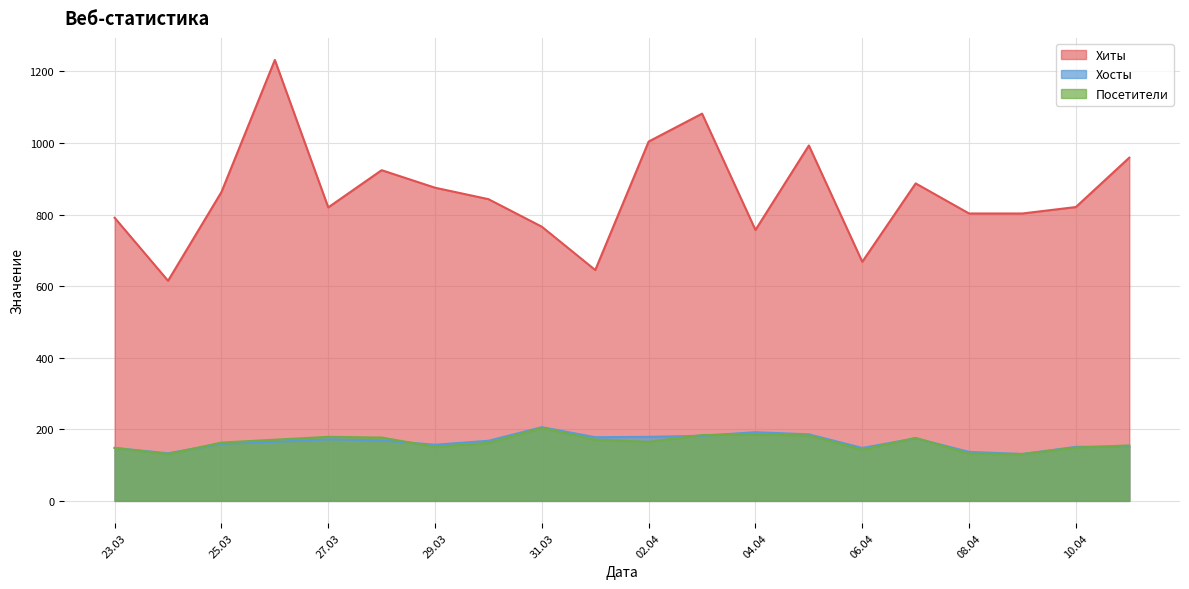

Does the chart display data point markers on the line(s)?

No